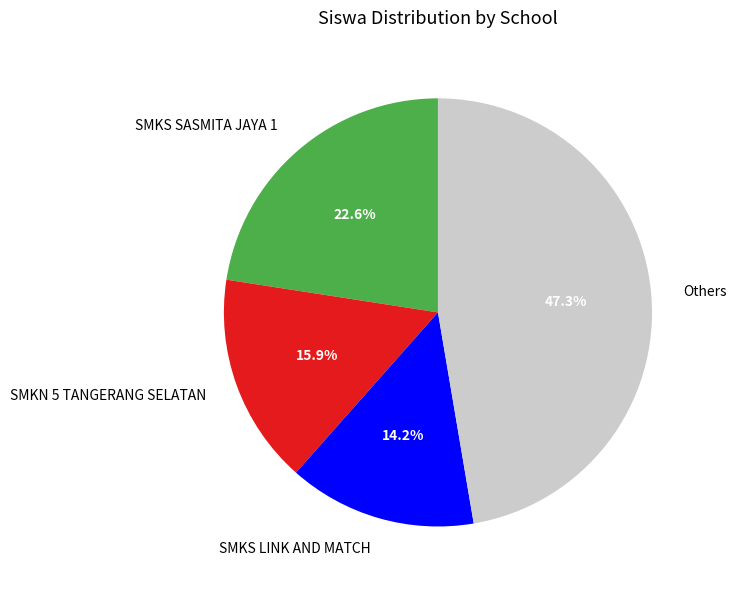

Between SMKS SASMITA JAYA 1 and SMKN 5 TANGERANG SELATAN, which is larger?

SMKS SASMITA JAYA 1